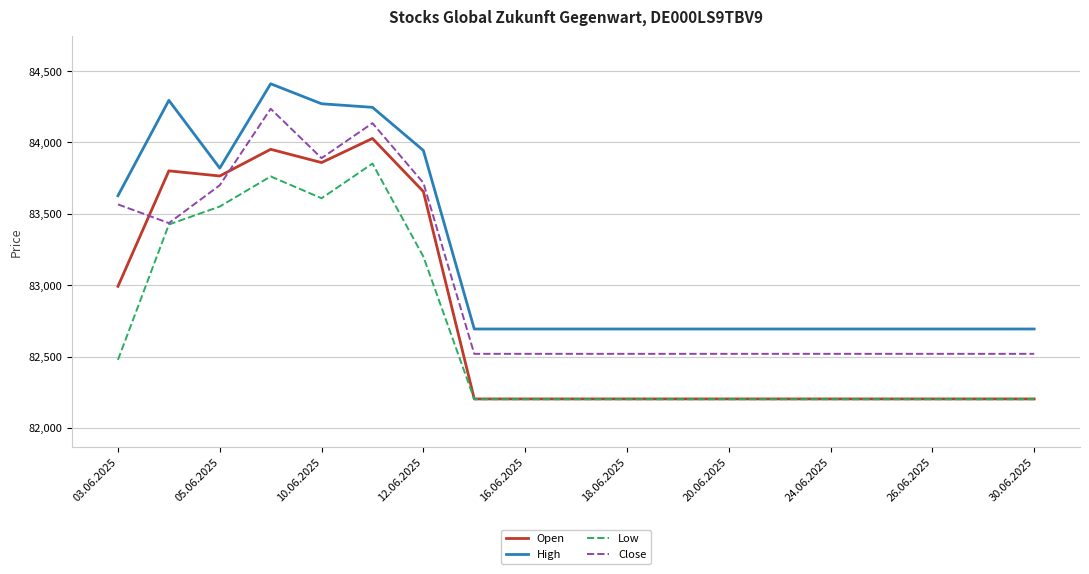

Which series has the largest range (max minus min)?

Open